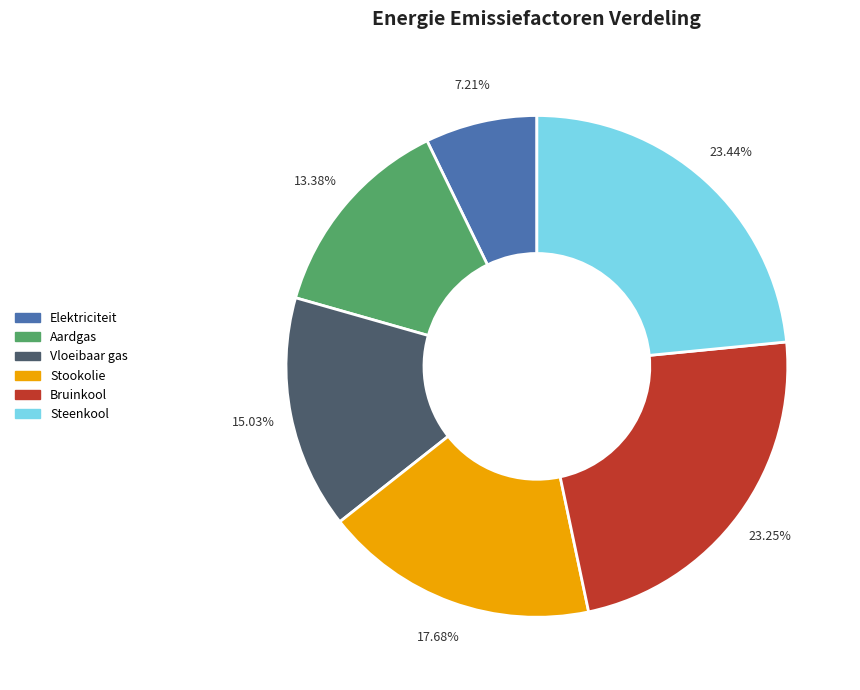

Which has a higher value, Elektriciteit or Vloeibaar gas?

Vloeibaar gas